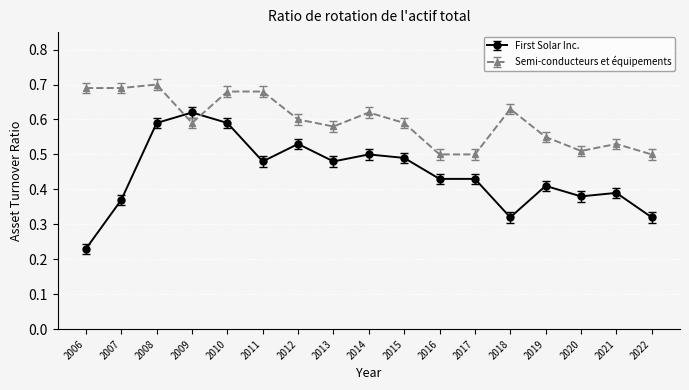

The value of Semi-conducteurs et équipements at 2015 is 0.4. True or false?

False